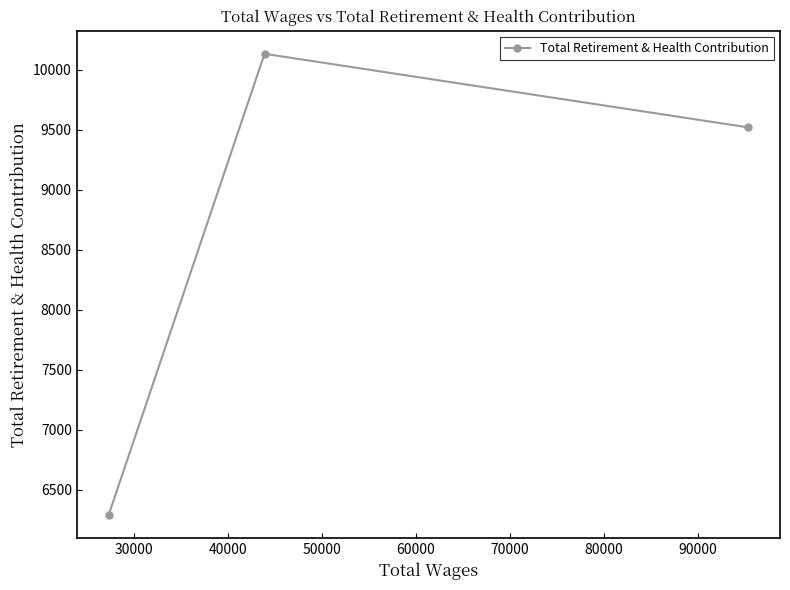

What is the smallest value displayed?

6291